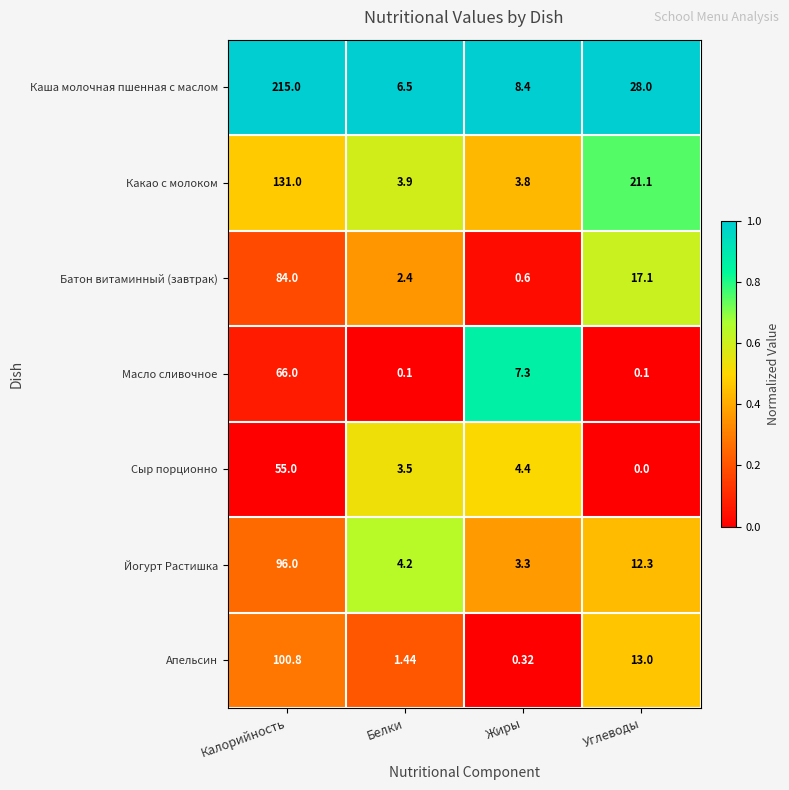

Is the value of Какао с молоком at Белки greater than the value of Батон витаминный (завтрак) at Белки?

Yes